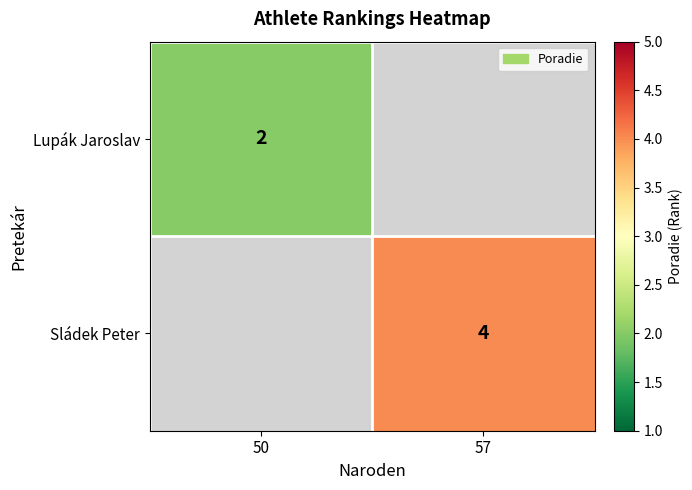

True or false: Lupák Jaroslav has a value of 2 at 50.

True